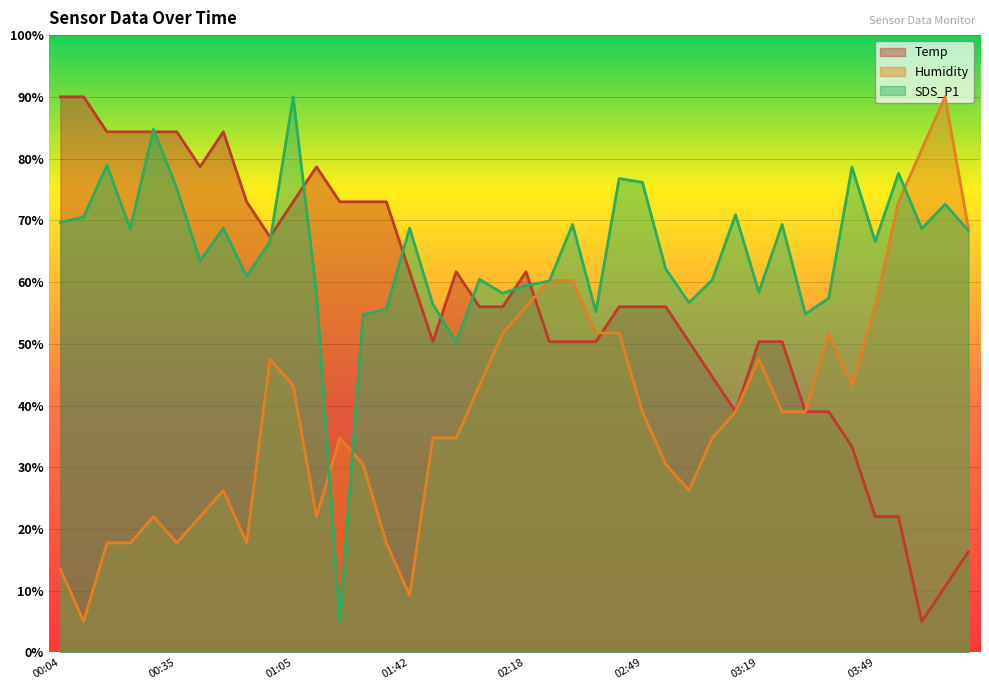

What is the total value across all series at 2021/12/01 01:48?

141.5